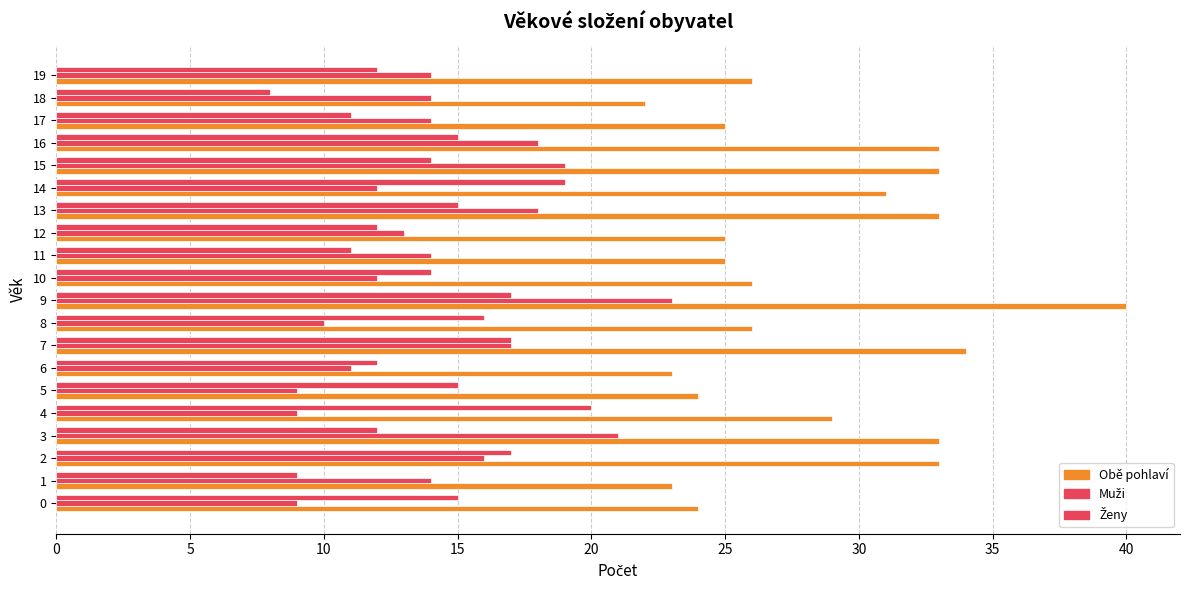

Which series has the largest total across all categories?

Obě pohlaví